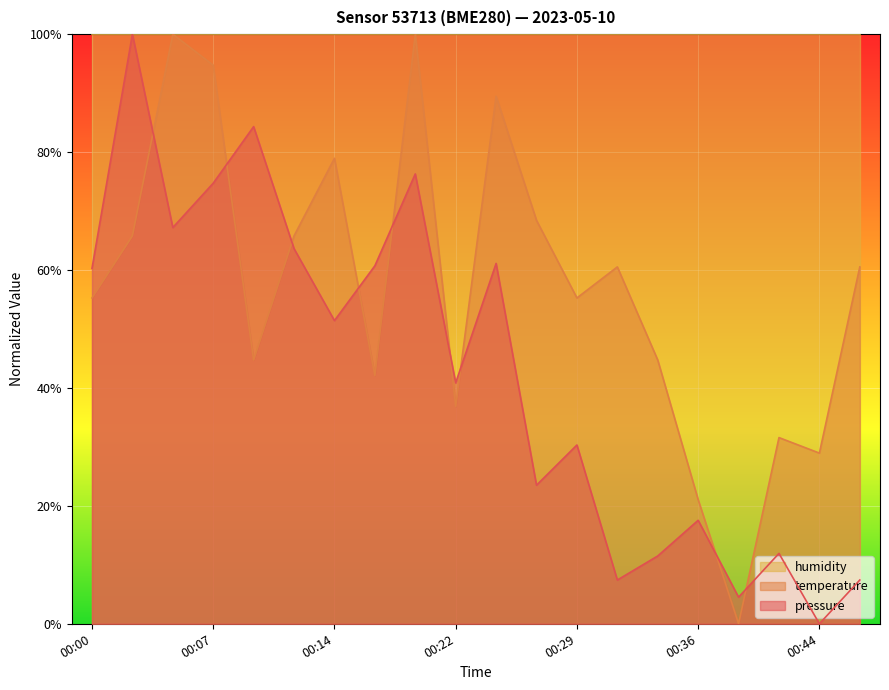

Which series ends up on top after the final intersection of temperature and pressure?

temperature